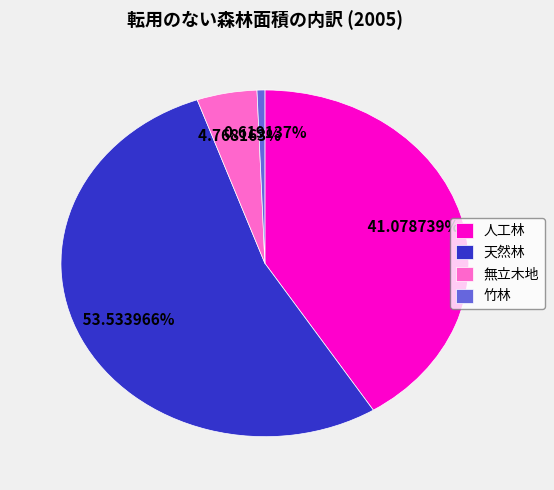

What is the largest slice in the pie chart?

天然林